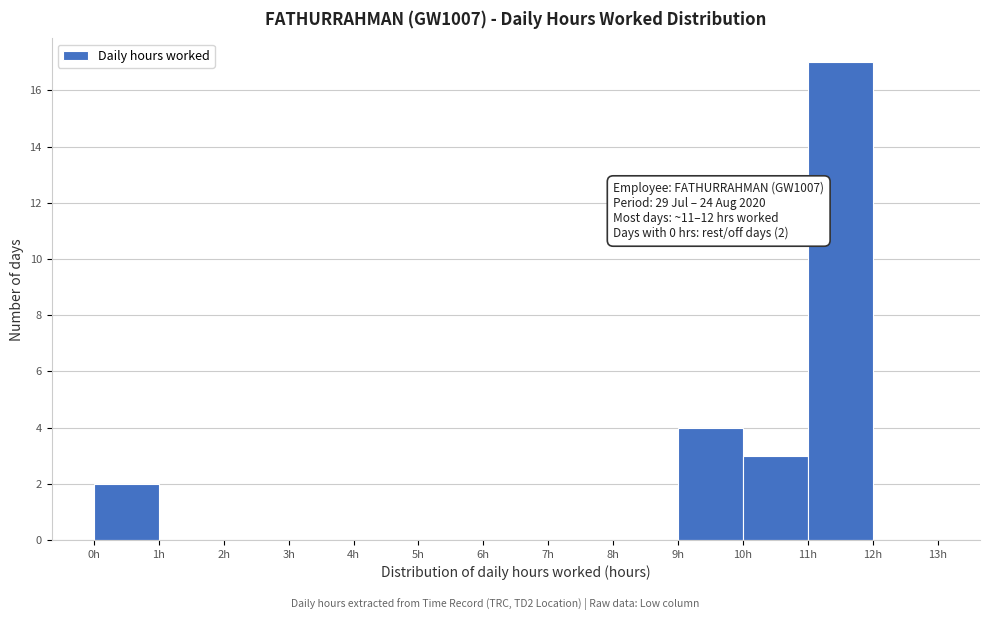

Over which range of the x-axis is the bar tallest?

11 to 12